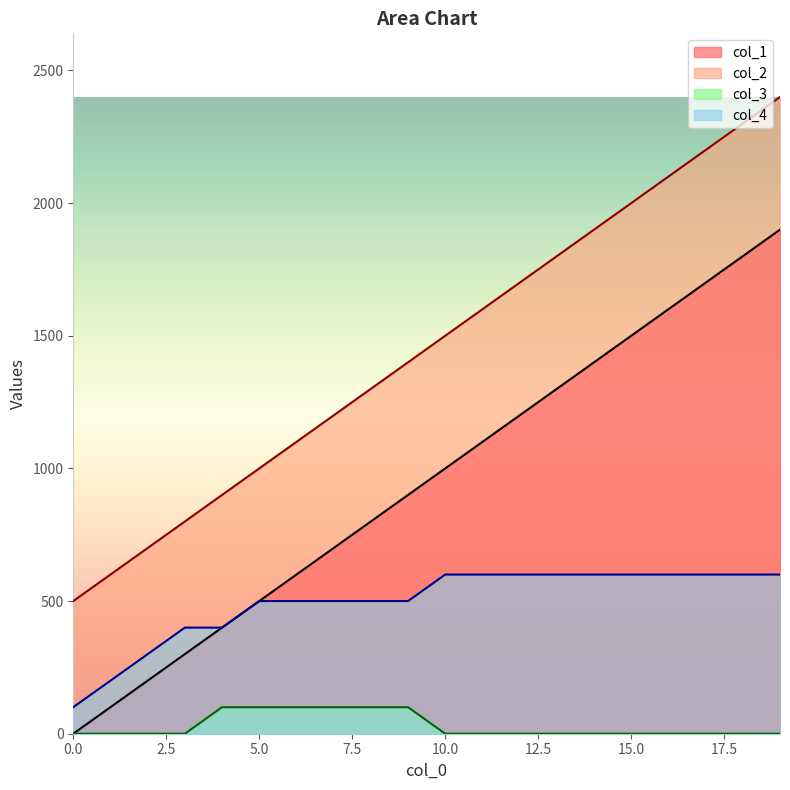

At which label does col_1 first exceed 1000?

11